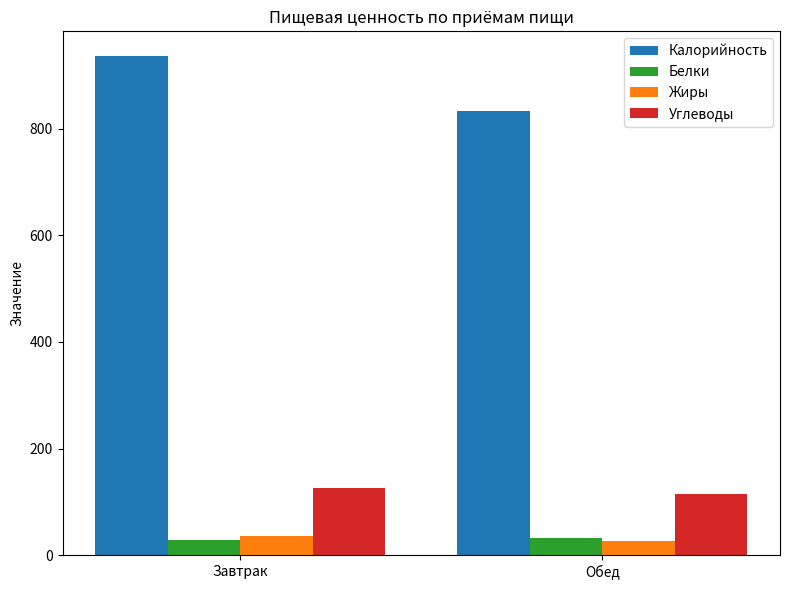

At which category is the sum across all series the highest?

Завтрак